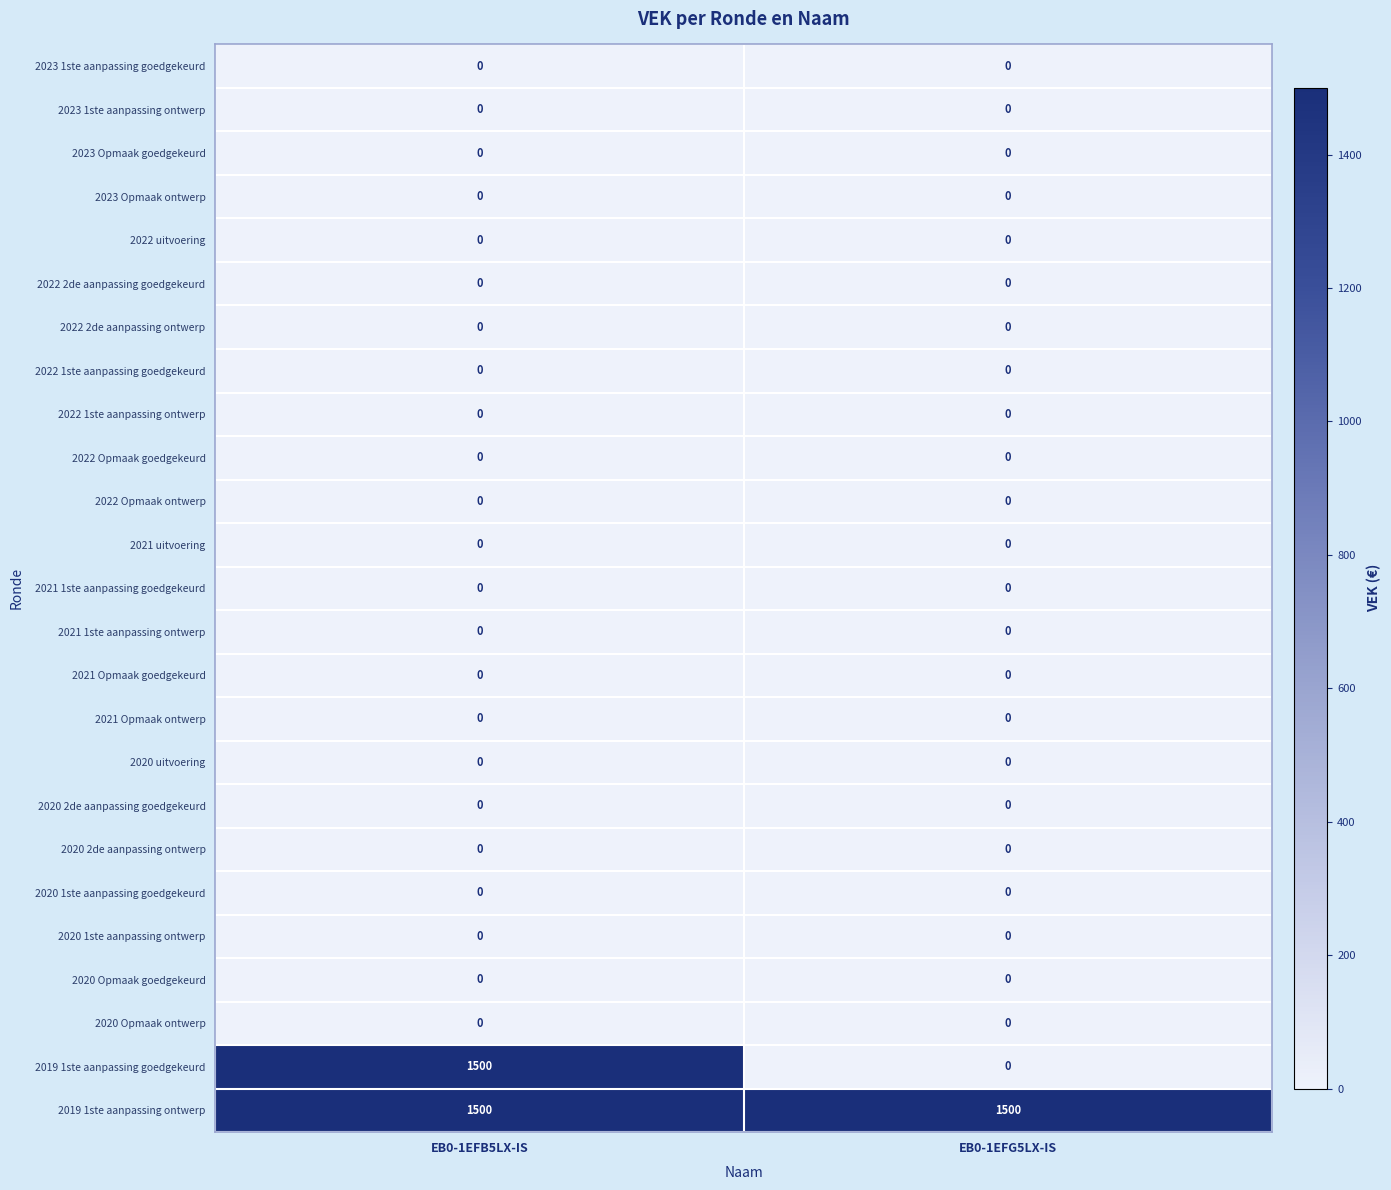

What is the spread (max minus min) of values at EB0-1EFG5LX-IS?

1500